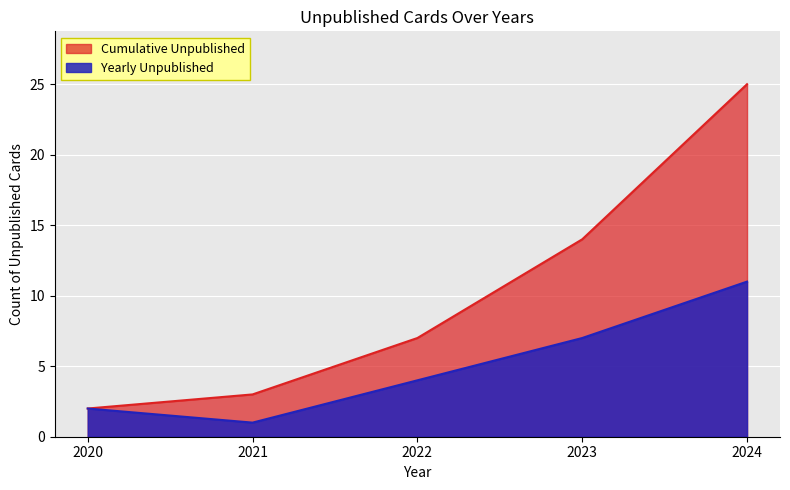

List the labels in order of value, largest first.

2024, 2023, 2022, 2020, 2021